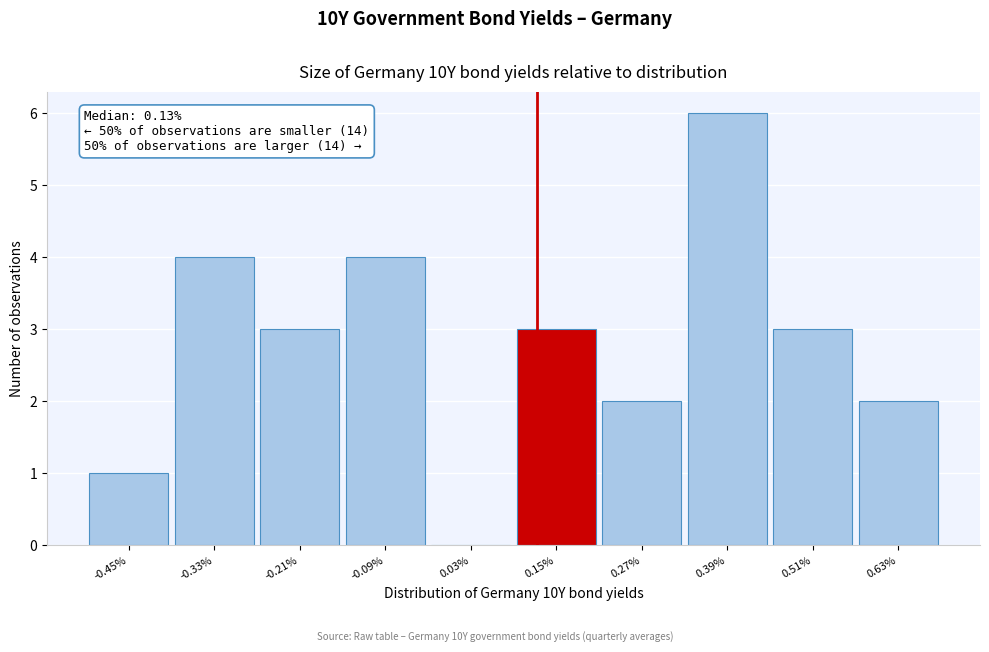

Over which range of the x-axis is the bar tallest?

0.34 to 0.46